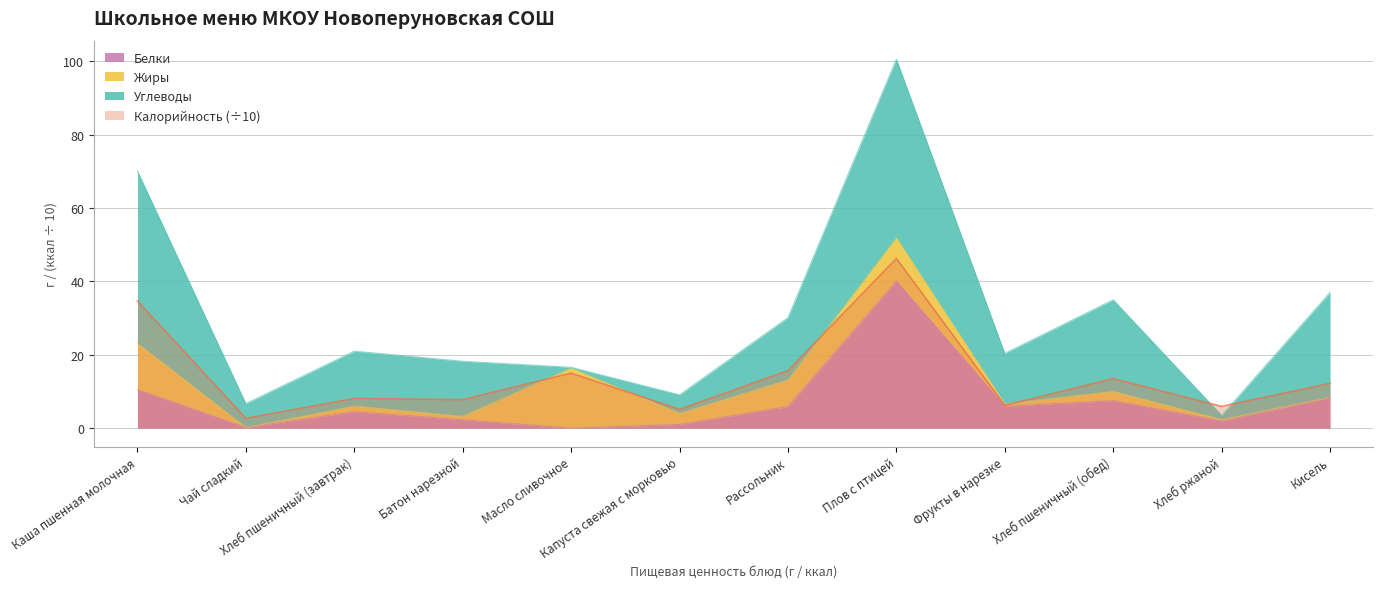

How many positive values does the Белки series have?

11